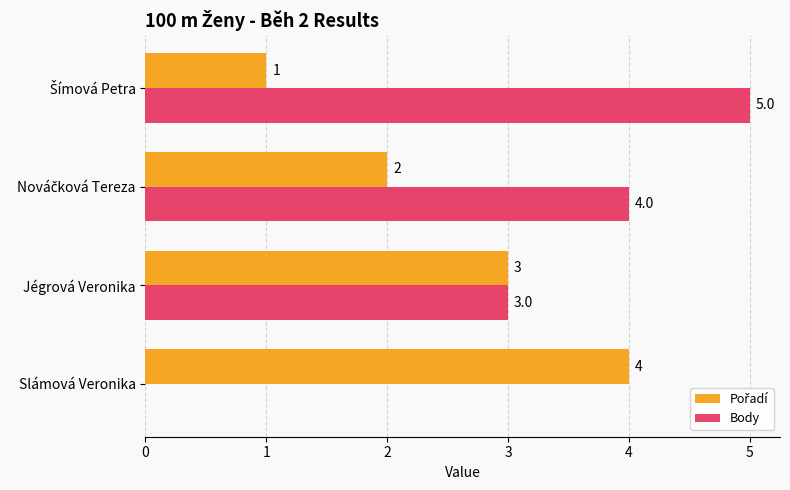

At which label is Body closest to 2?

Jégrová Veronika